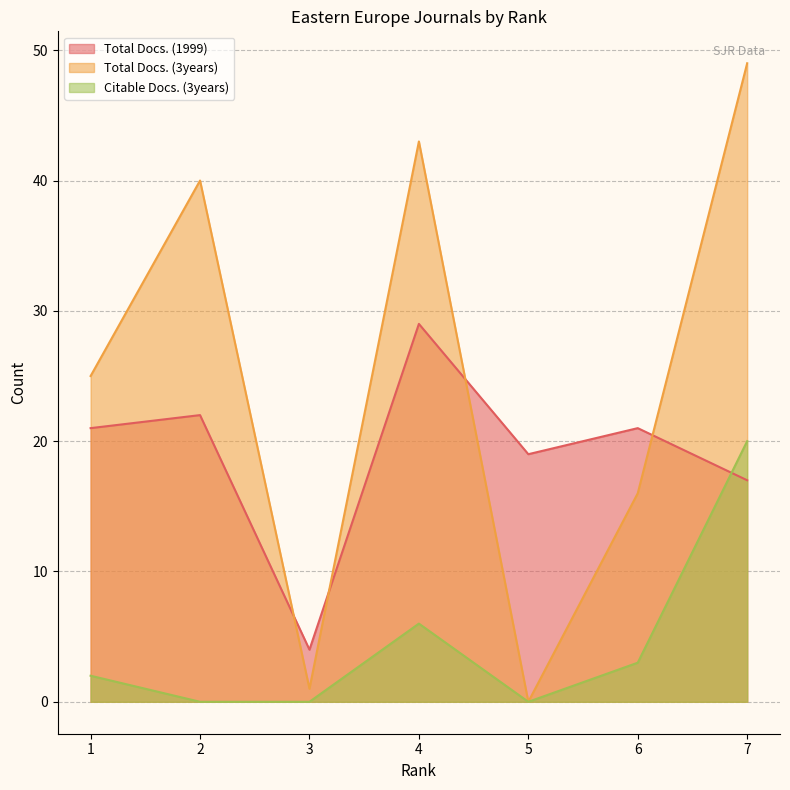

Reading left to right, what are all the values shown in this chart?

Total Docs. (1999): 21	22	4	29	19	21	17
Total Docs. (3years): 25	40	1	43	0	16	49
Citable Docs. (3years): 2	0	0	6	0	3	20